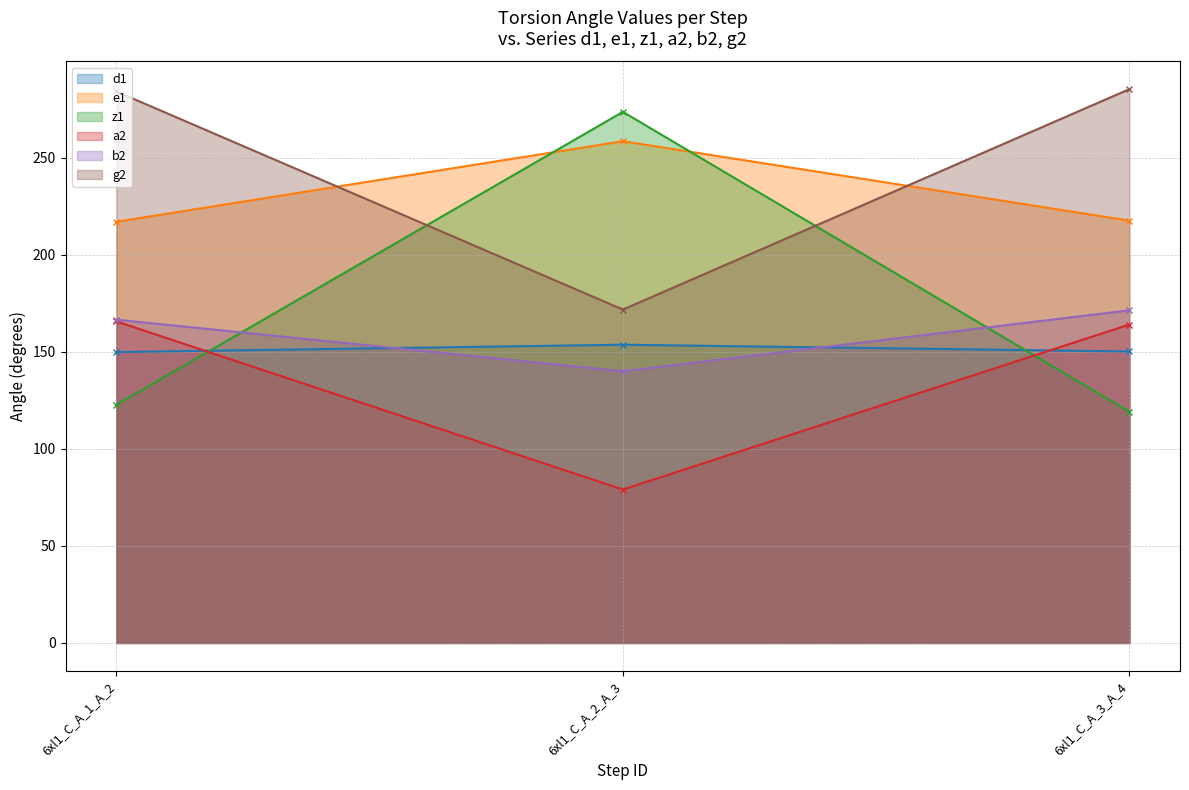

Rank the series at 6xl1_C_A_3_A_4 from highest to lowest value.

g2, e1, b2, a2, d1, z1